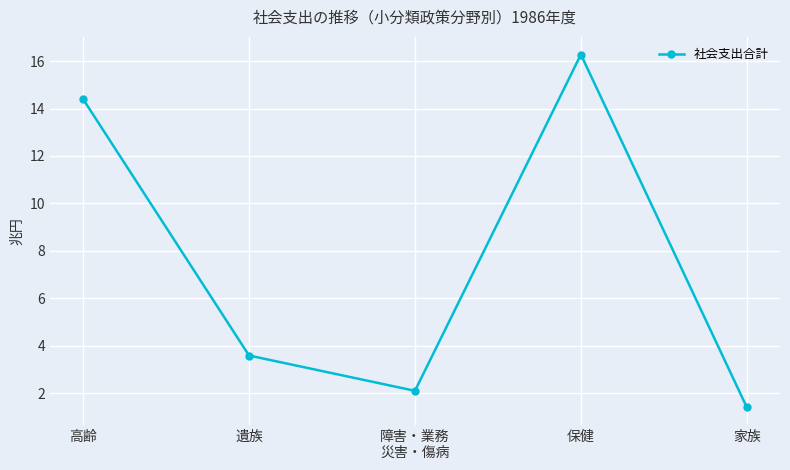

What is the label of the 1st point from the right?

家族